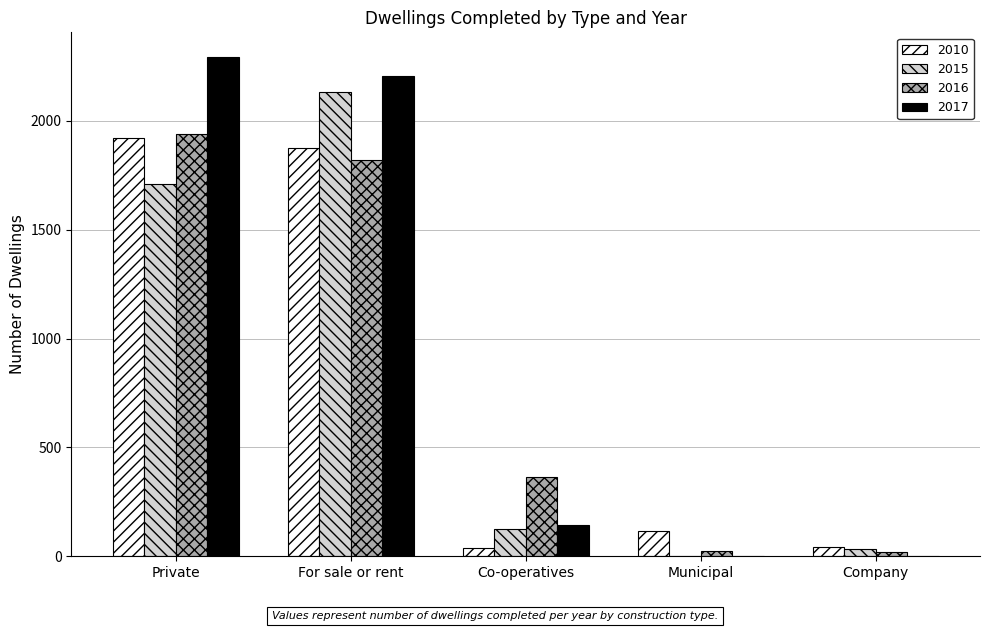

What is the difference between the 2015 values at Municipal and Co-operatives?

123